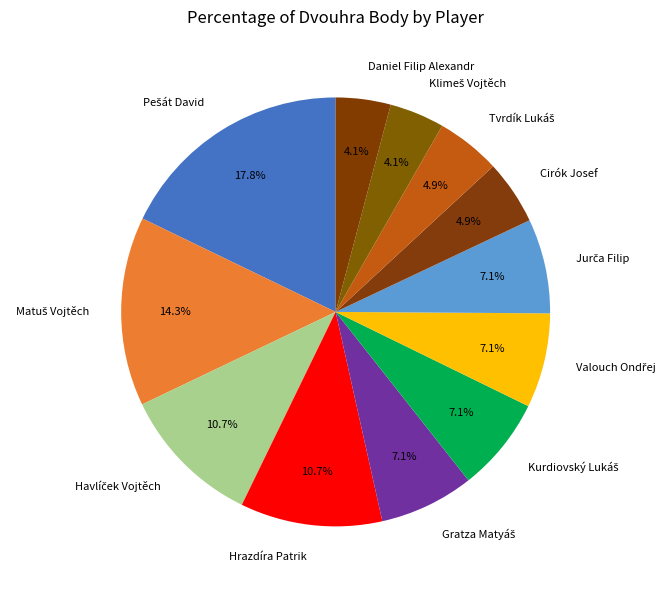

Does any single category account for the majority?

No